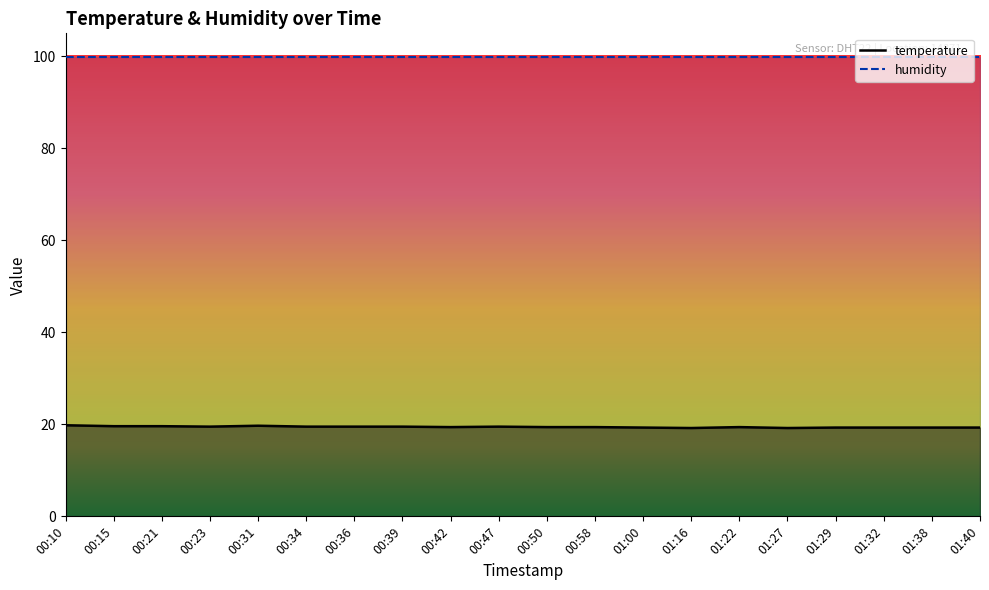

Which label corresponds to the largest value in the chart?

00:10